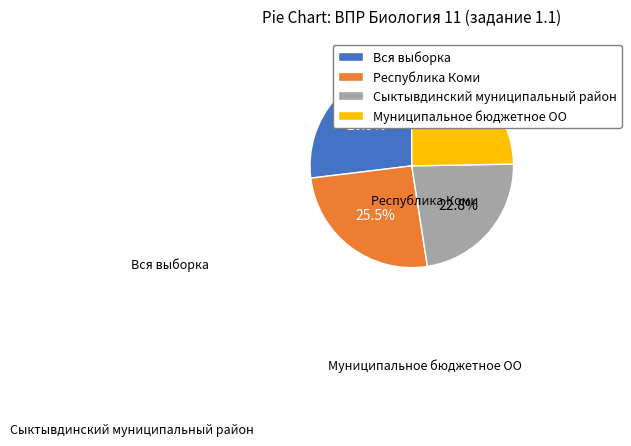

What is the change in value from Вся выборка to Сыктывдинский муниципальный район?

-12.6